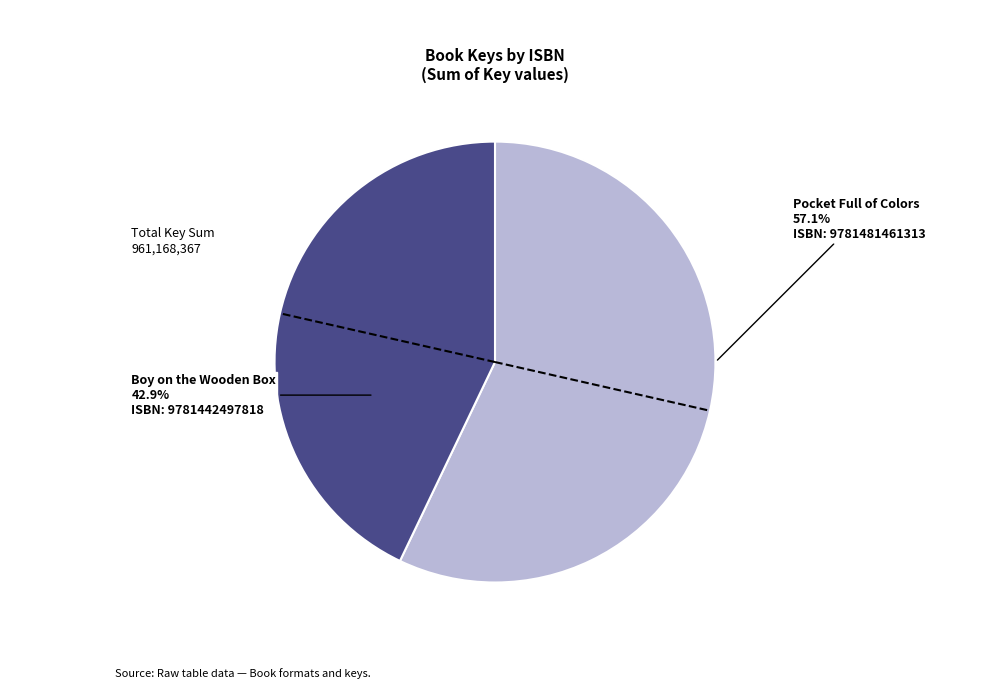

Does Pocket Full of Colors represent more than half of the total?

Yes